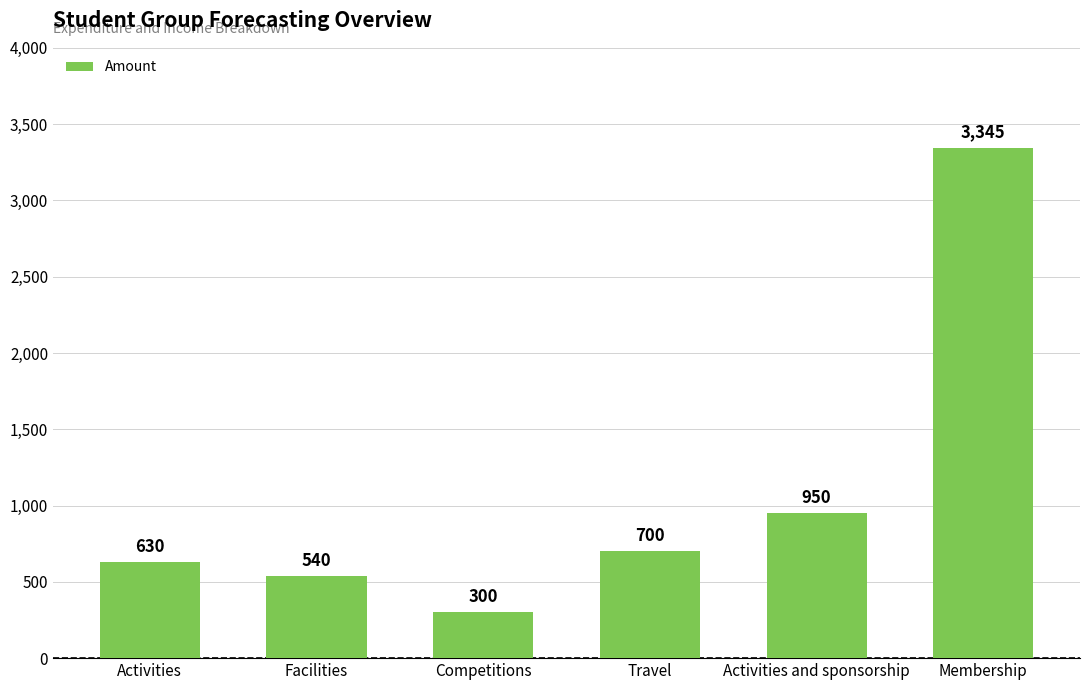

Approximately how many times larger is the value at Facilities compared to Activities?

0.9